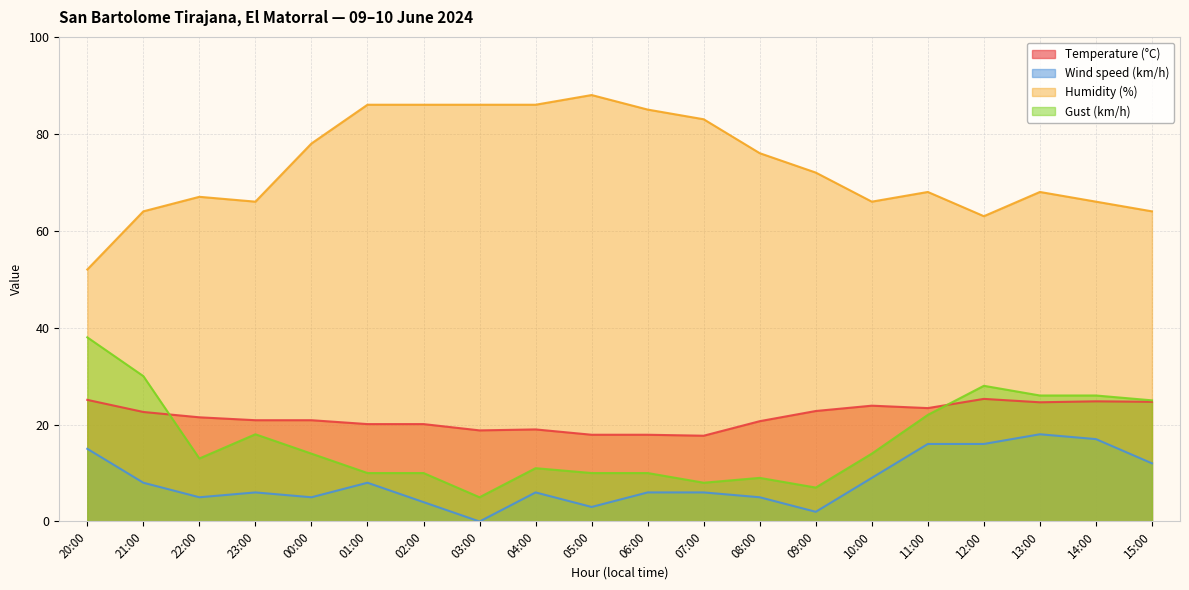

What is the average value of the Temperature (°C) series?

21.6